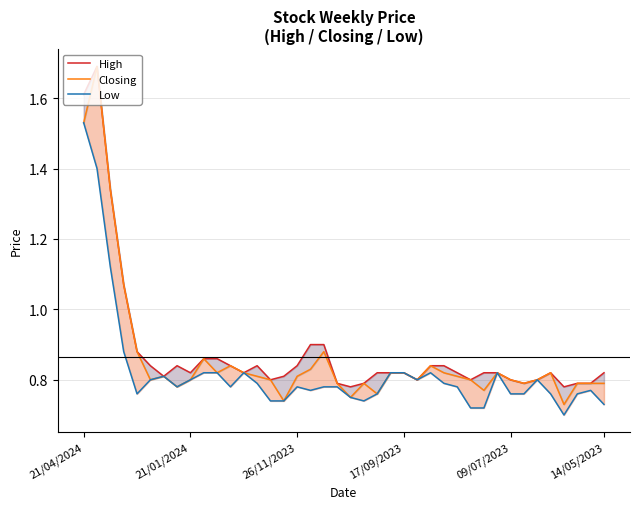

Is it true that Low equals 0.5 at 25?

False